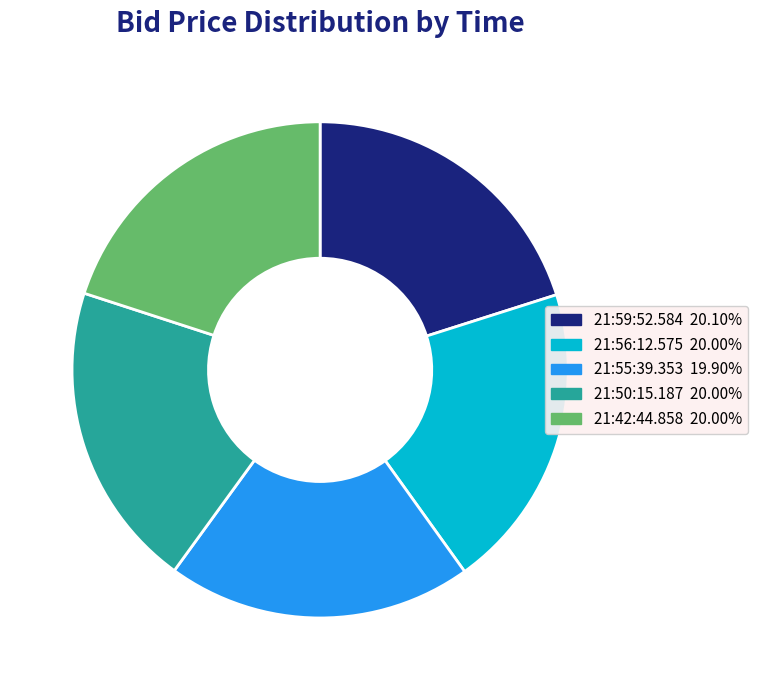

Does any single category account for the majority?

No